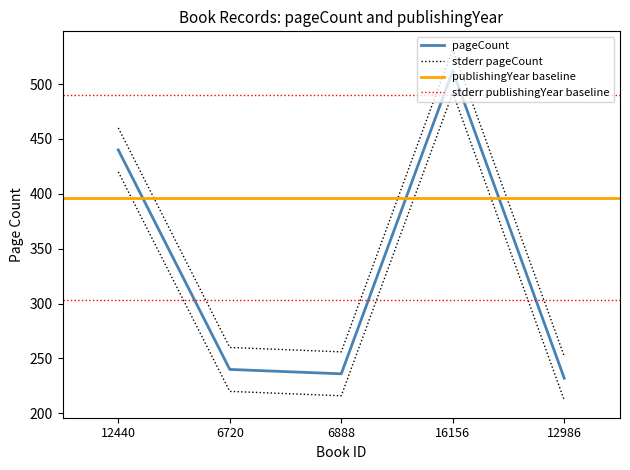

At which label does the data first exceed 240?

12440